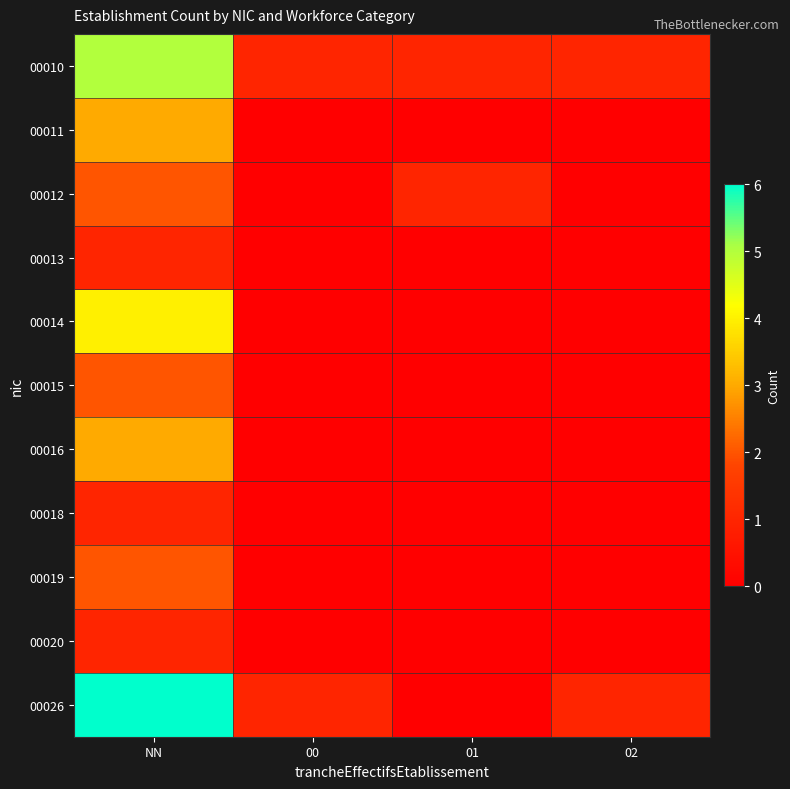

How many series are shown in this chart?

11